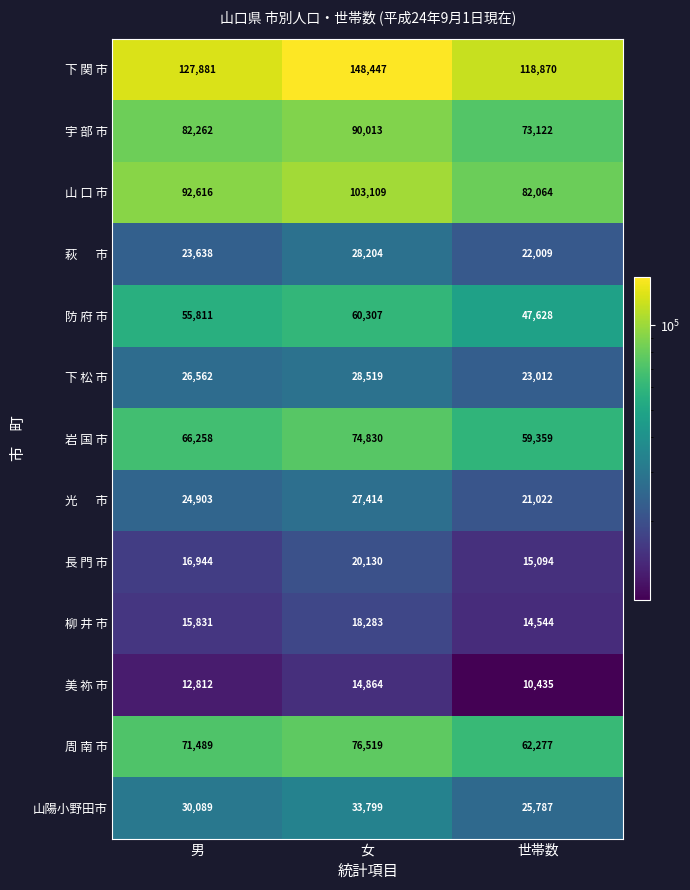

Which series has the largest range (max minus min)?

下 関 市